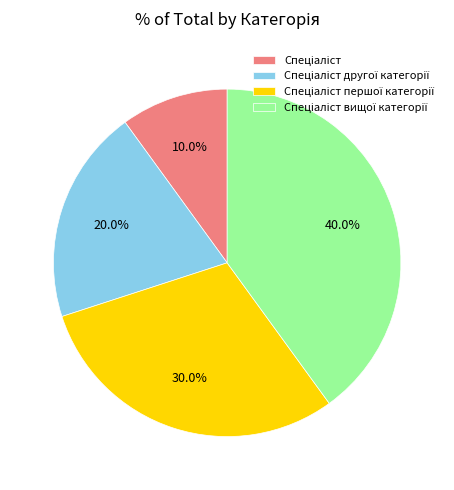

Is there any slice that represents more than half of the pie?

No